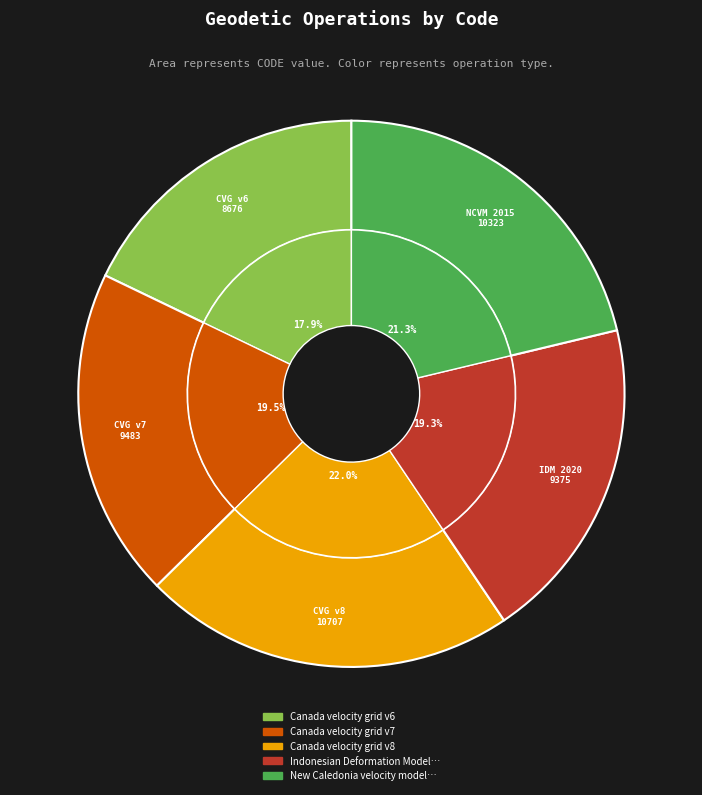

Is Canada velocity grid v8 the majority of the pie?

No